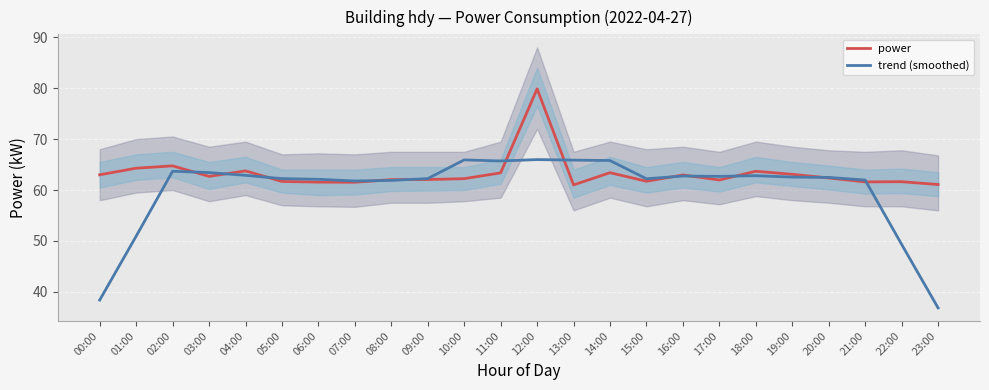

How many times do trend (smoothed) and power cross each other?

12